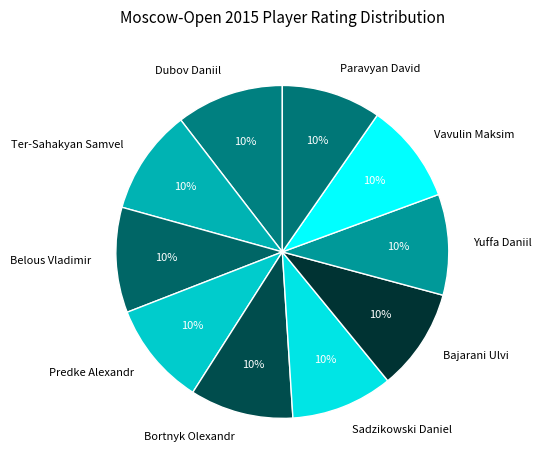

Approximately how many times larger is the value at Paravyan David compared to Vavulin Maksim?

1.0